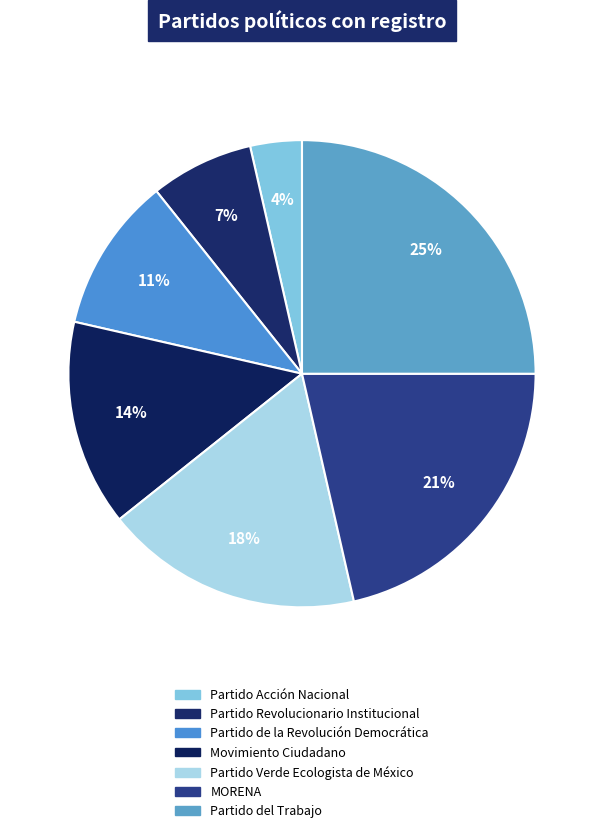

Is Movimiento Ciudadano the majority of the pie?

No